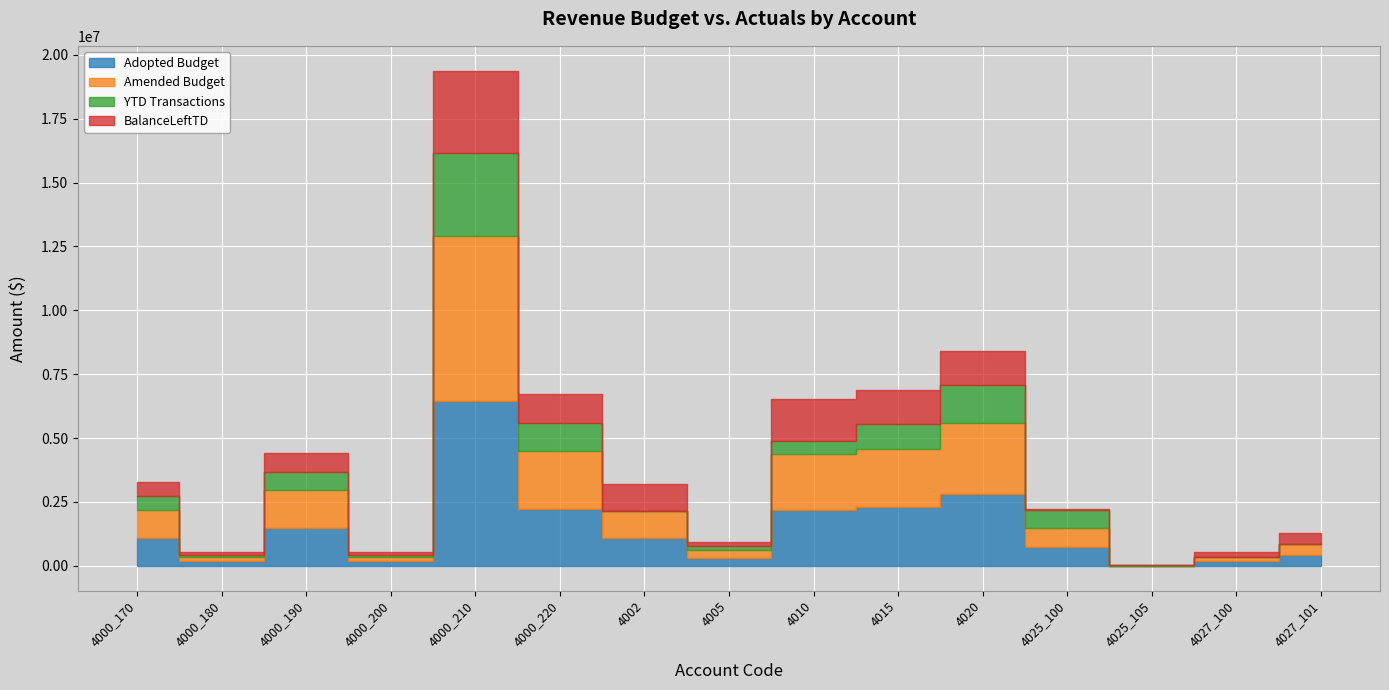

What is the label of the 11th point from the right?

4000_210